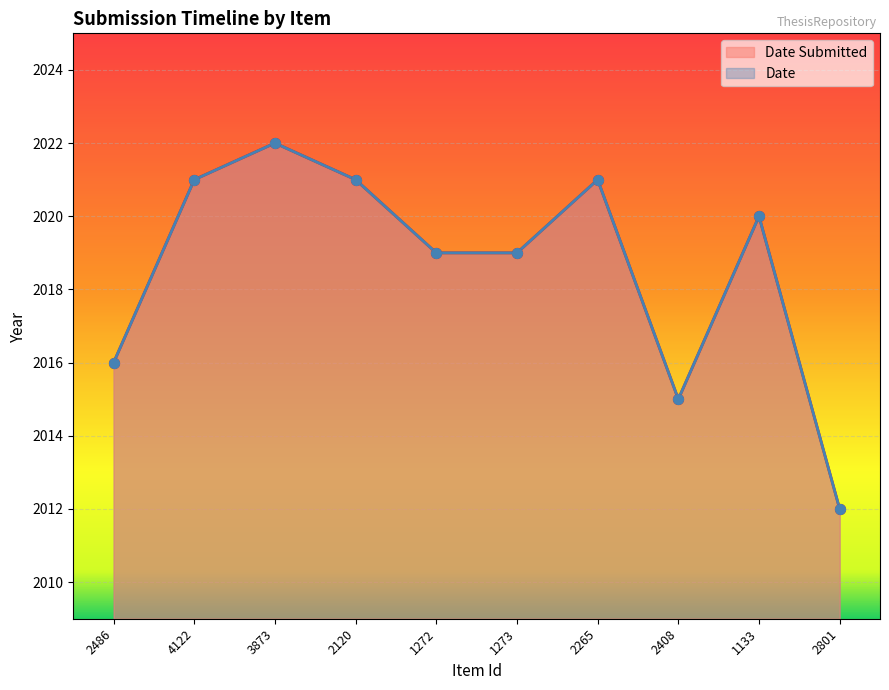

Which series reaches the maximum Y coordinate?

Date Submitted